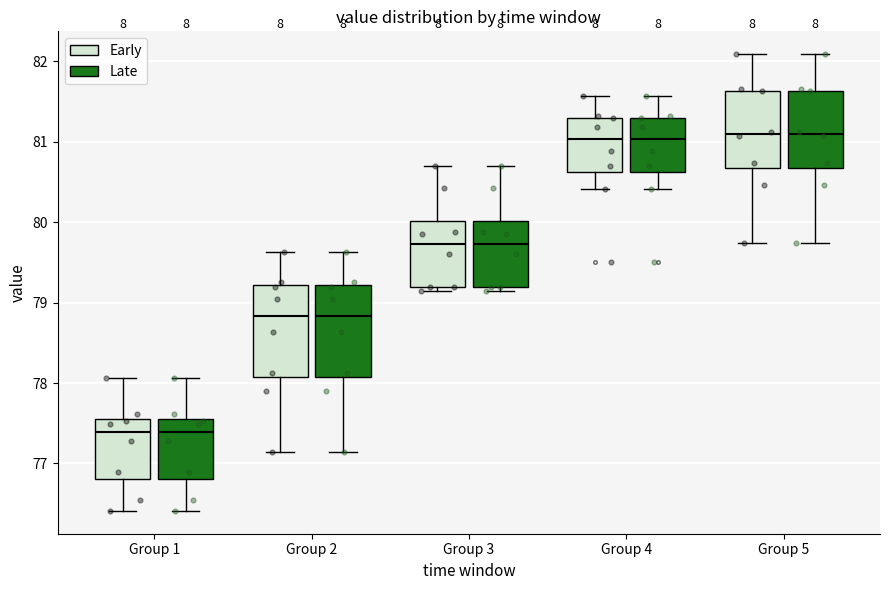

Where does the upper whisker of the box for Group 1 (Early) end on the y-axis? The values are not printed on the chart, so give them approximately, as read against the axis.

78.1